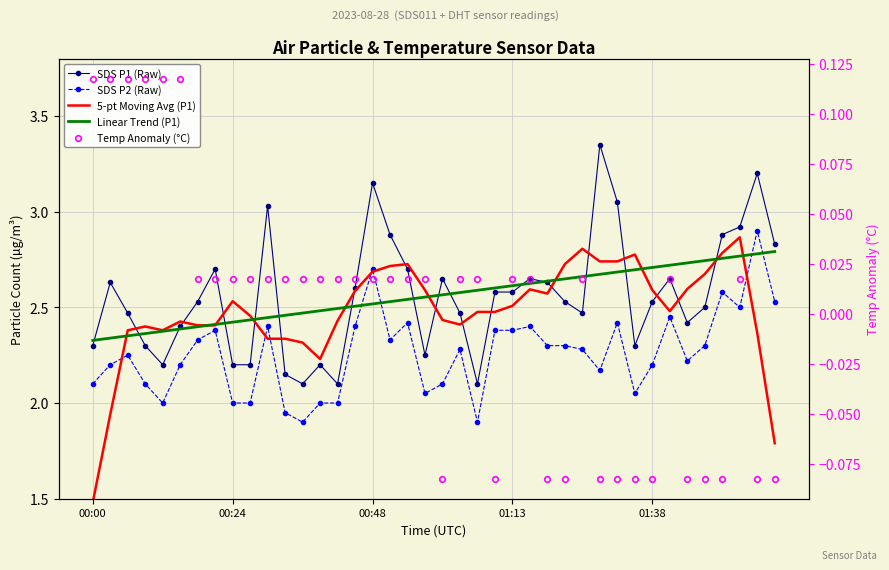

Reading left to right, list all the values displayed in this chart.

SDS P1 (Raw): 2.3	2.6	2.5	2.3	2.2	2.4	2.5	2.7	2.2	2.2	3.0	2.1	2.1	2.2	2.1	2.6	3.1	2.9	2.7	2.2	2.6	2.5	2.1	2.6	2.6	2.6	2.6	2.5	2.5	3.4	3.0	2.3	2.5	2.6	2.4	2.5	2.9	2.9	3.2	2.8
SDS P2 (Raw): 2.1	2.2	2.2	2.1	2.0	2.2	2.3	2.4	2.0	2.0	2.4	1.9	1.9	2.0	2.0	2.4	2.7	2.3	2.4	2.0	2.1	2.3	1.9	2.4	2.4	2.4	2.3	2.3	2.3	2.2	2.4	2.0	2.2	2.5	2.2	2.3	2.6	2.5	2.9	2.5
5-pt Moving Avg (P1): 1.5	1.9	2.4	2.4	2.4	2.4	2.4	2.4	2.5	2.5	2.3	2.3	2.3	2.2	2.4	2.6	2.7	2.7	2.7	2.6	2.4	2.4	2.5	2.5	2.5	2.6	2.6	2.7	2.8	2.7	2.7	2.8	2.6	2.5	2.6	2.7	2.8	2.9	2.4	1.8
Linear Trend (P1): 2.3	2.3	2.4	2.4	2.4	2.4	2.4	2.4	2.4	2.4	2.4	2.5	2.5	2.5	2.5	2.5	2.5	2.5	2.5	2.6	2.6	2.6	2.6	2.6	2.6	2.6	2.6	2.6	2.7	2.7	2.7	2.7	2.7	2.7	2.7	2.7	2.8	2.8	2.8	2.8
Temp Anomaly (°C): 0.1	0.1	0.1	0.1	0.1	0.1	0.0	0.0	0.0	0.0	0.0	0.0	0.0	0.0	0.0	0.0	0.0	0.0	0.0	0.0	-0.1	0.0	0.0	-0.1	0.0	0.0	-0.1	-0.1	0.0	-0.1	-0.1	-0.1	-0.1	0.0	-0.1	-0.1	-0.1	0.0	-0.1	-0.1